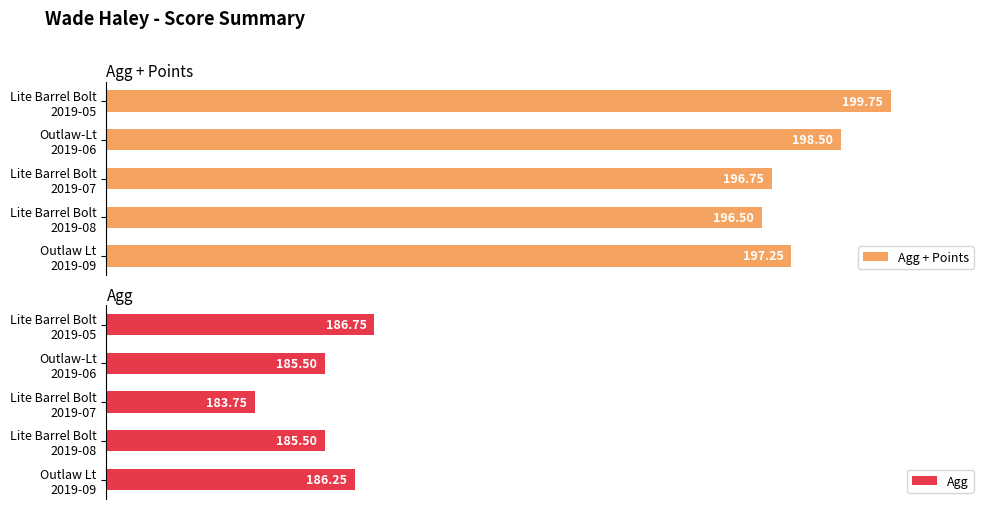

Rank the series by their average value, from highest to lowest.

Agg + Points, Agg